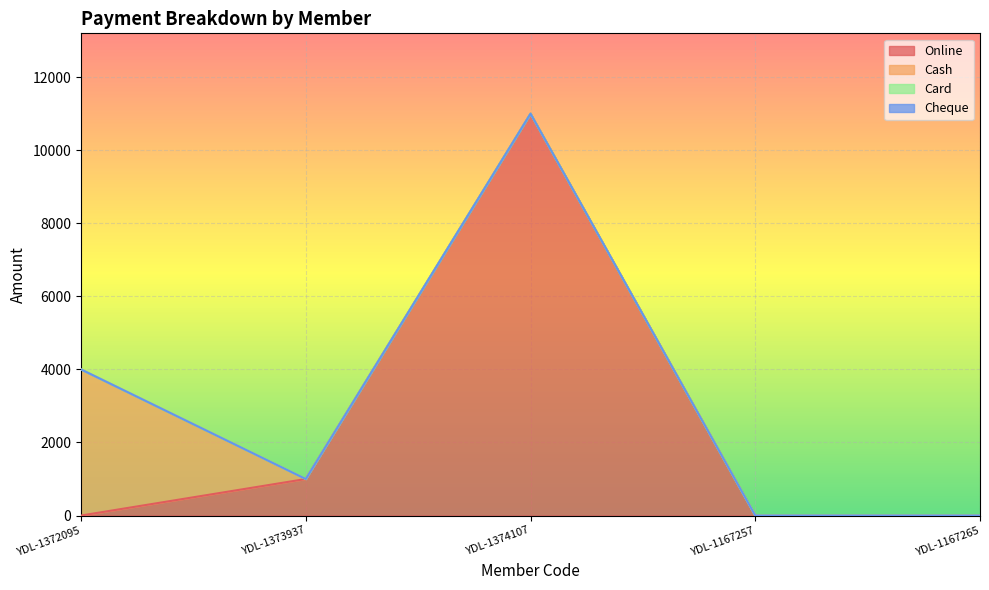

What is the average value of the Cash series?

800